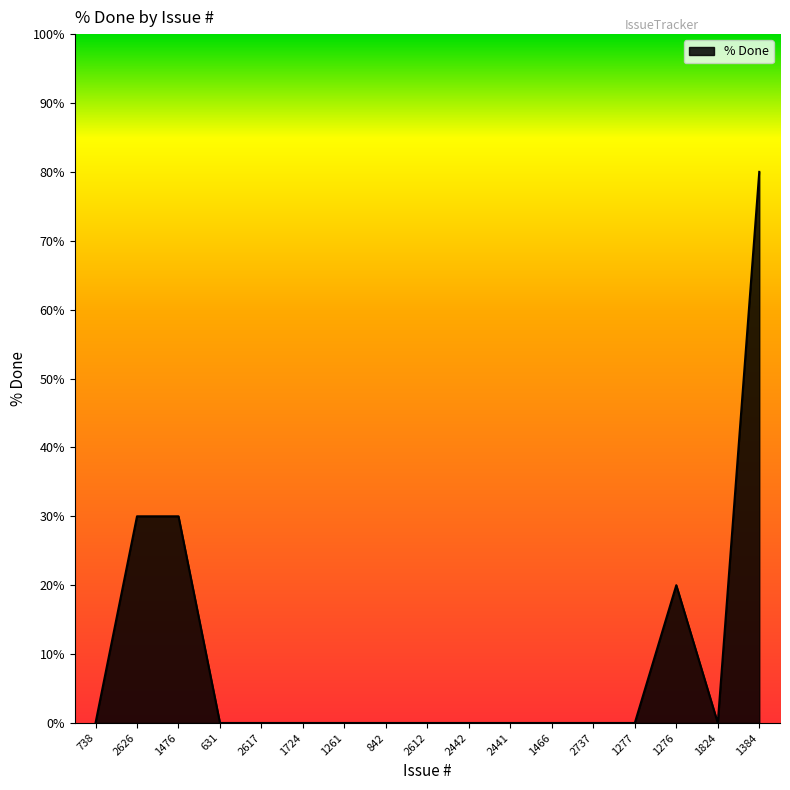

What is the change in value from 1476 to 1276?

-10